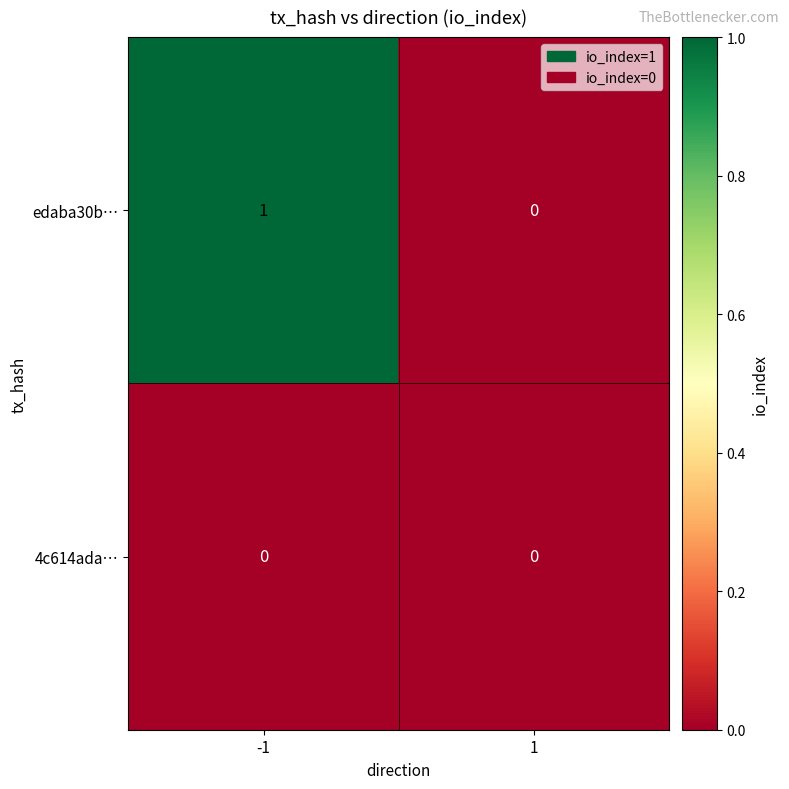

Rank the series at -1 from lowest to highest value.

4c614ada…, edaba30b…